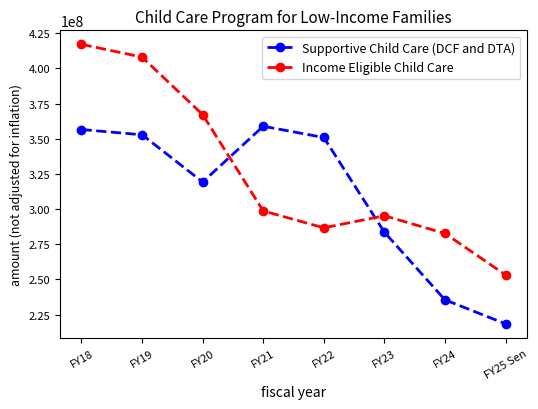

Reading left to right, what are all the values shown in this chart?

Supportive Child Care (DCF and DTA): 356587135	352857908	319270649	358928901	350928901	283611763	235513990	218436262
Income Eligible Child Care: 417188233	408082159	367215019	298702892	286702892	295296084	282692488	253228466